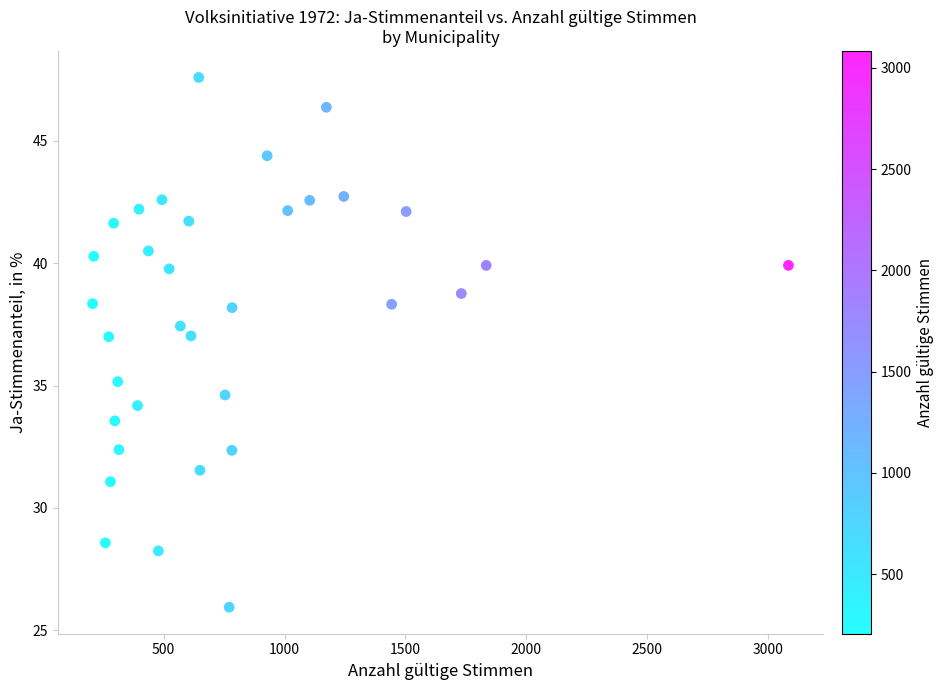

What is the range of X values (max minus min)?

2878.0